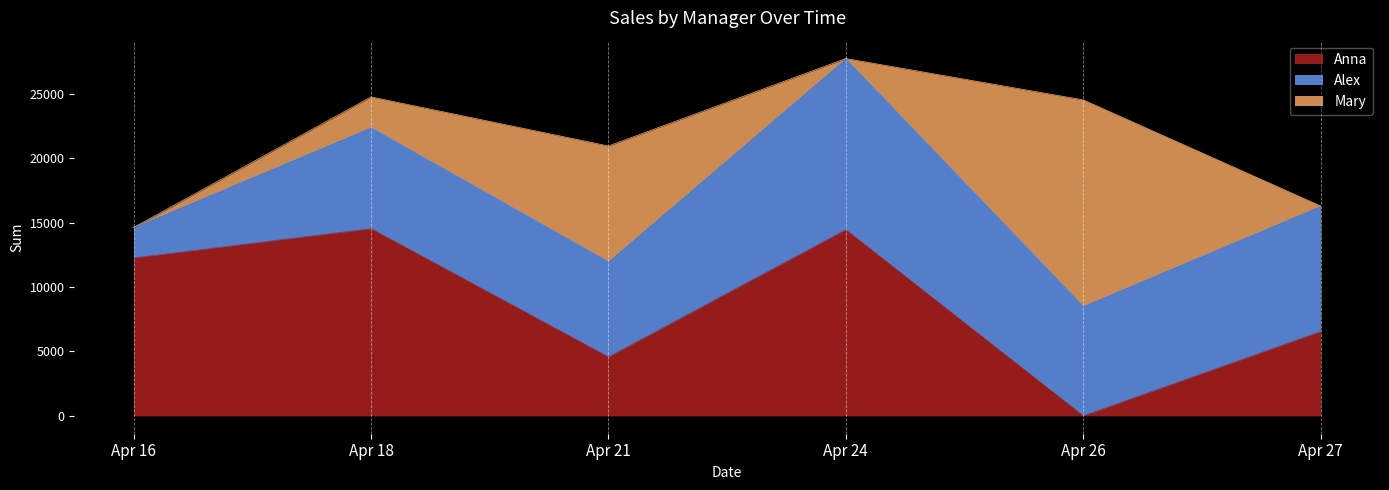

The value of Anna at Apr 24 is 14443. True or false?

True